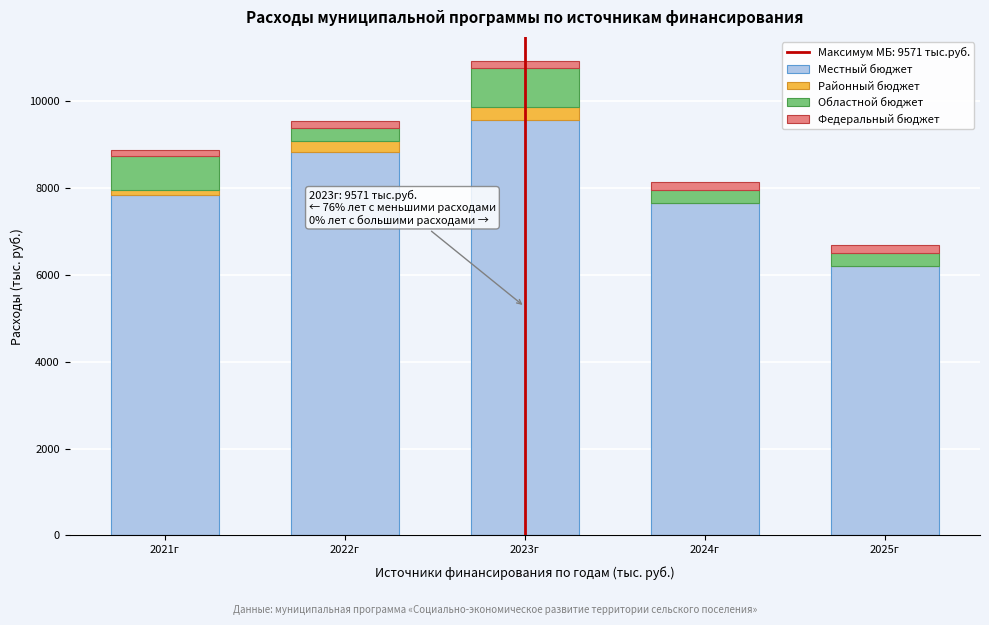

Reading left to right, transcribe the values for Местный бюджет.

2021г=7827.6	2022г=8817.9	2023г=9571.1	2024г=7642.0	2025г=6194.0